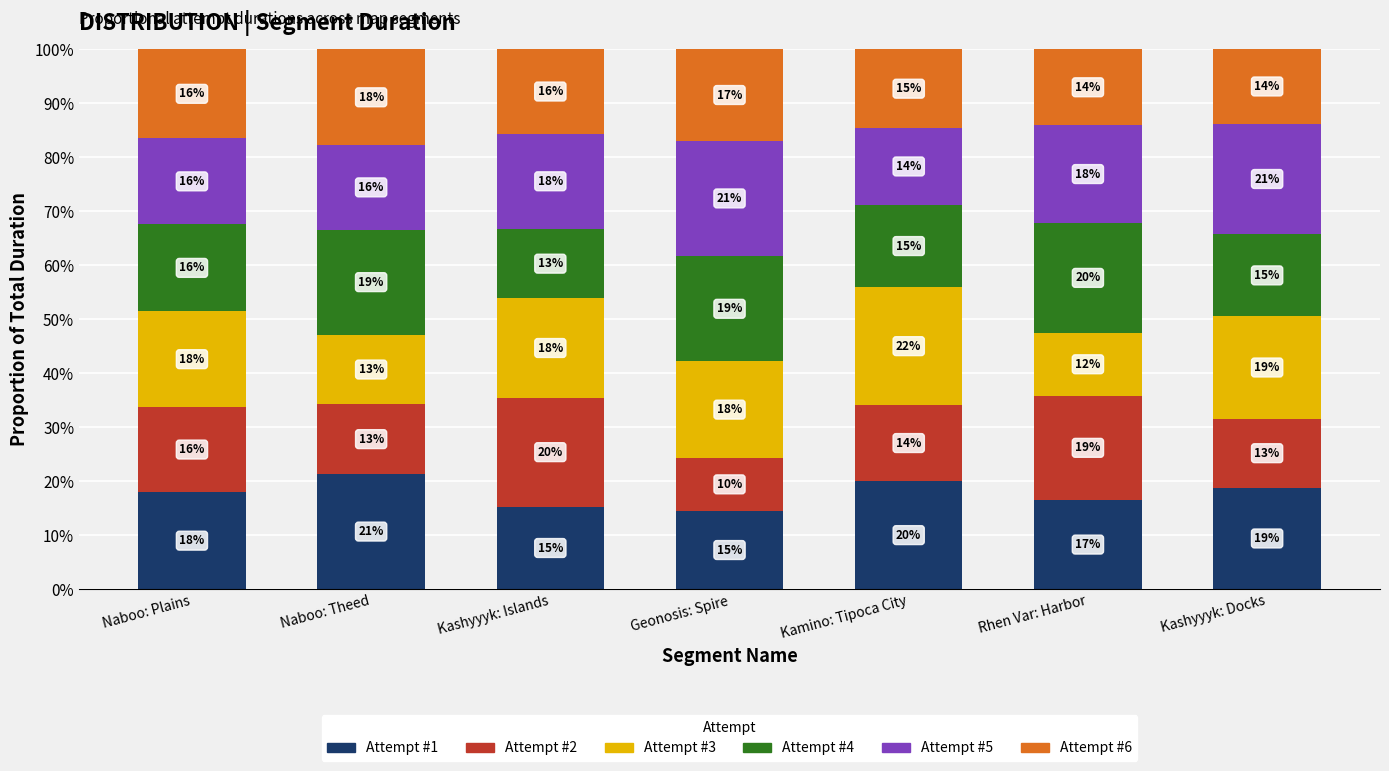

Does the chart contain stacked bars?

Yes